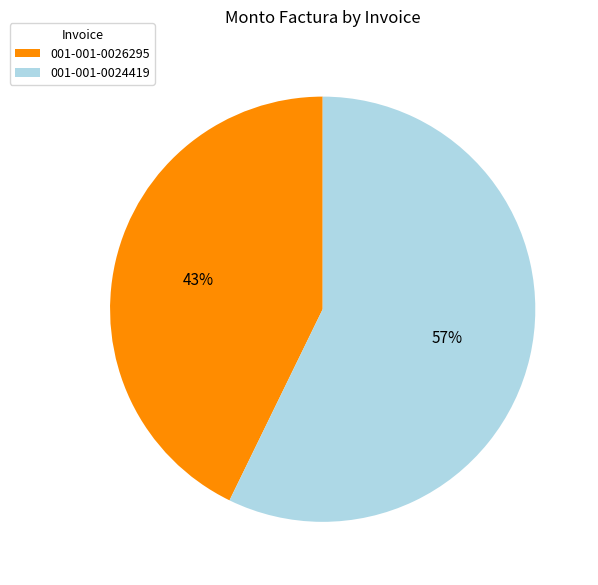

How many slices are in this pie chart?

2